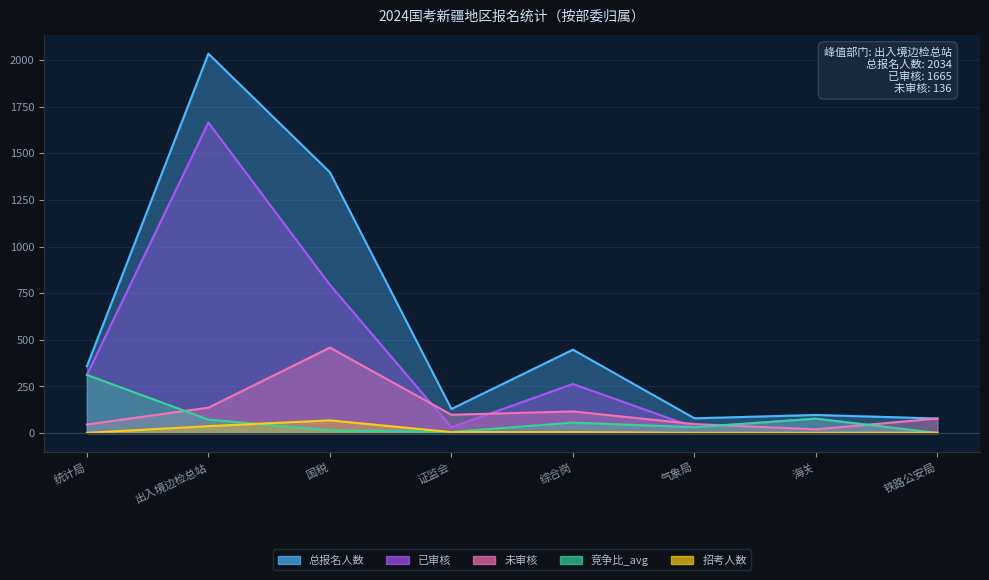

True or false: 未审核 and 总报名人数 intersect in this chart.

False